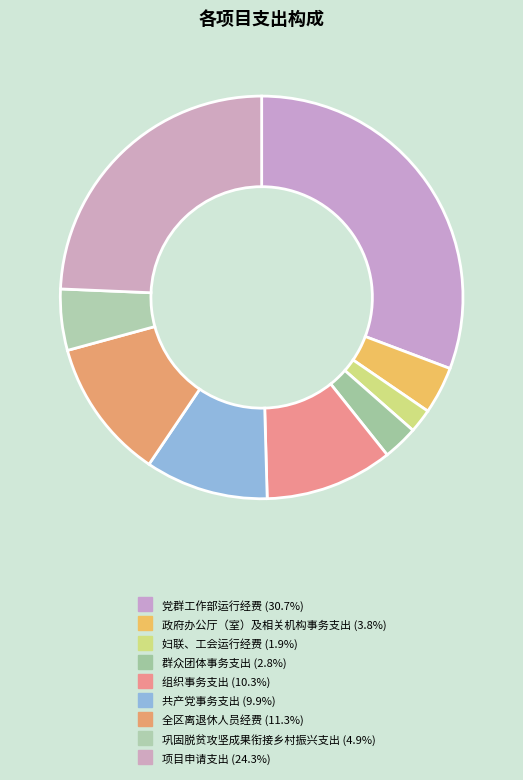

To the nearest percent, what is the difference between the 党群工作部运行经费 and 妇联、工会运行经费 slice percentages?

29%